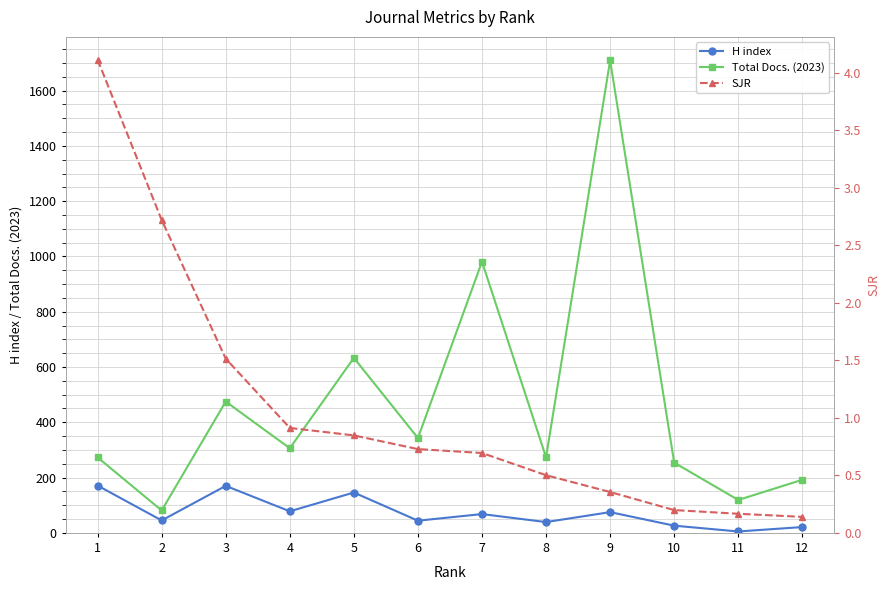

What is the sum of all Total Docs. (2023) values?

5639